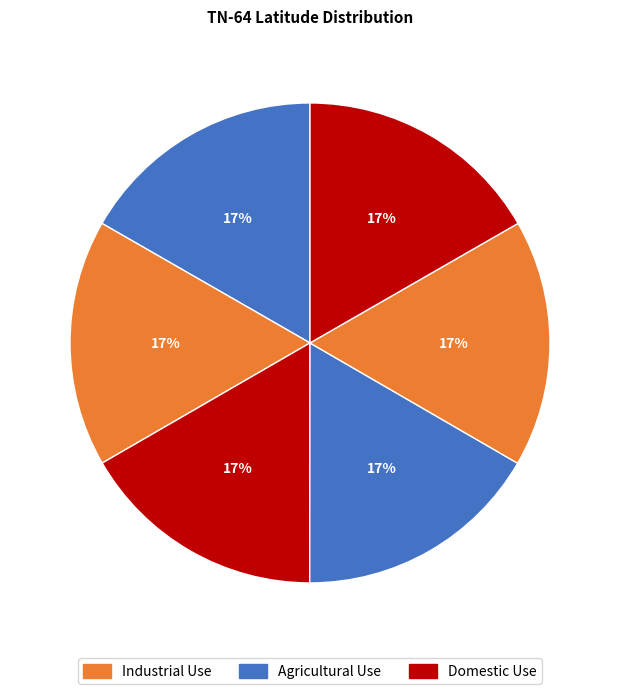

To the nearest percent, what is the average slice percentage?

17%